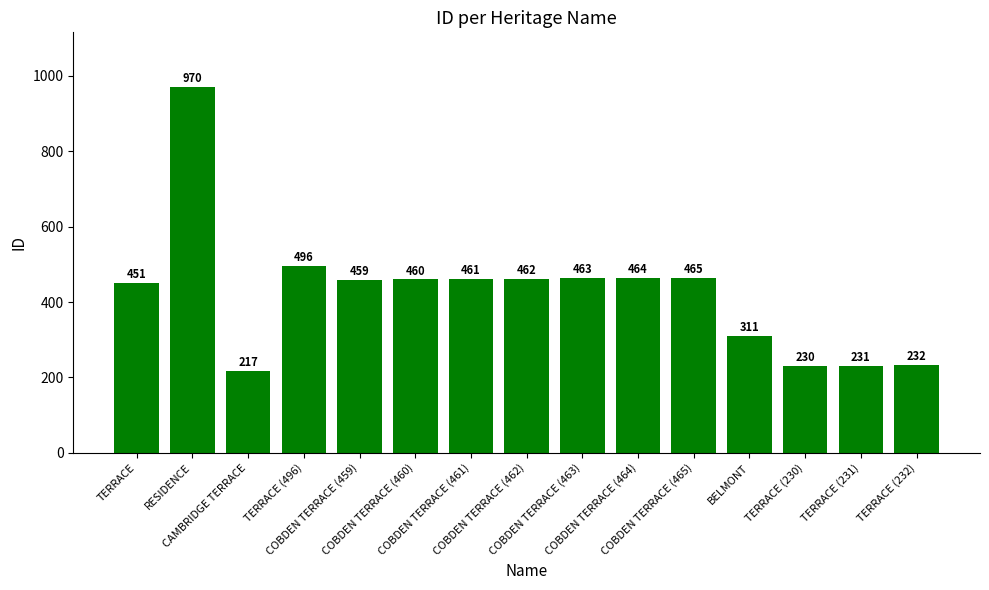

What is the value of the 5th bar from the left?

459